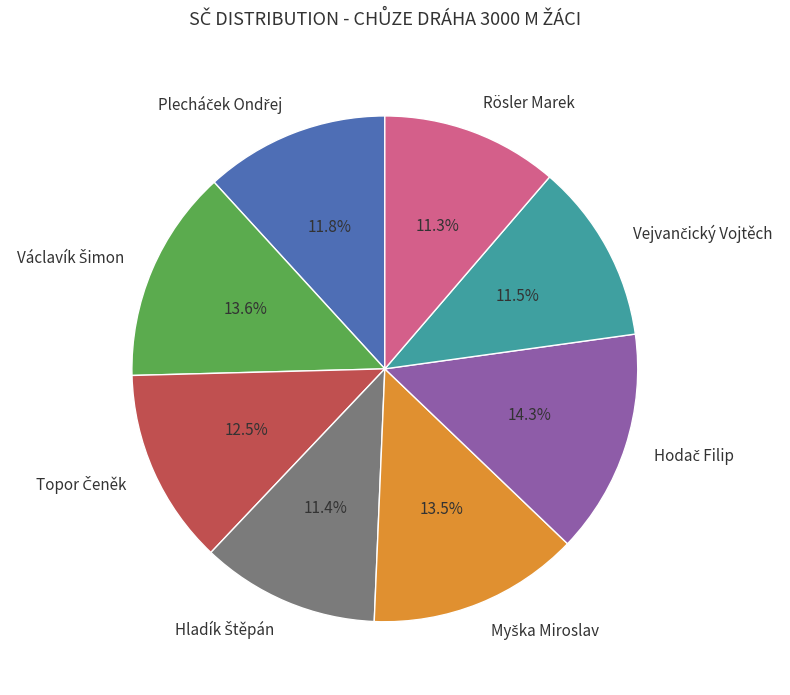

Is there a majority slice in this chart?

No